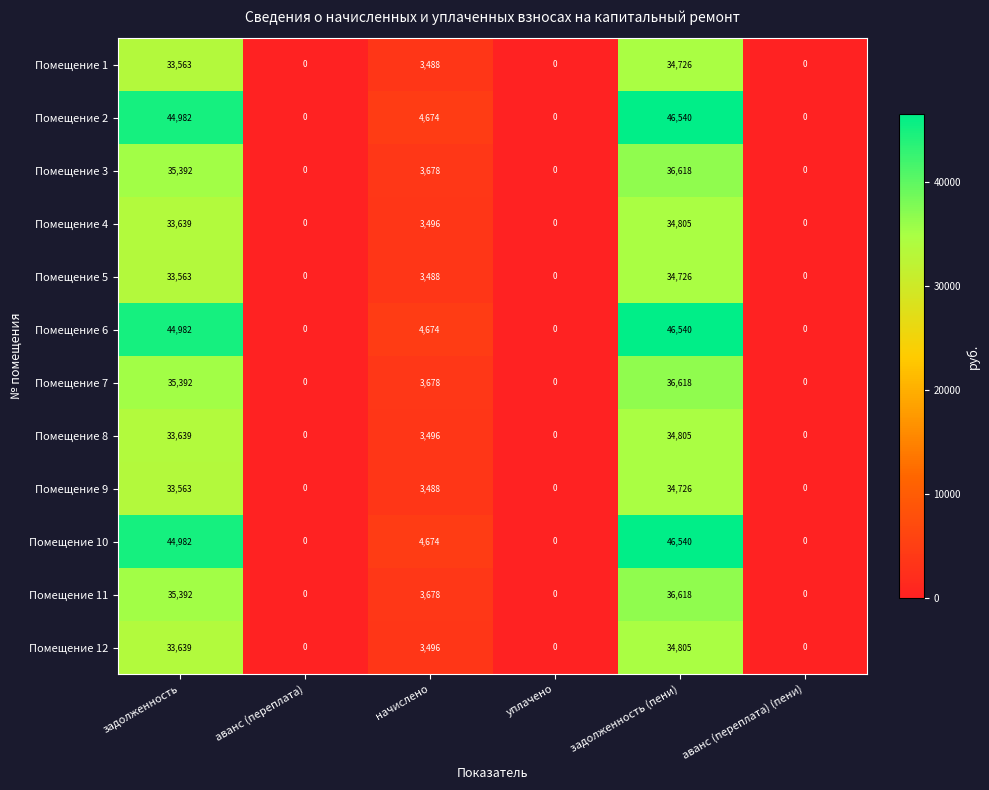

What is the total value across all series at задолженность (пени)?

458067